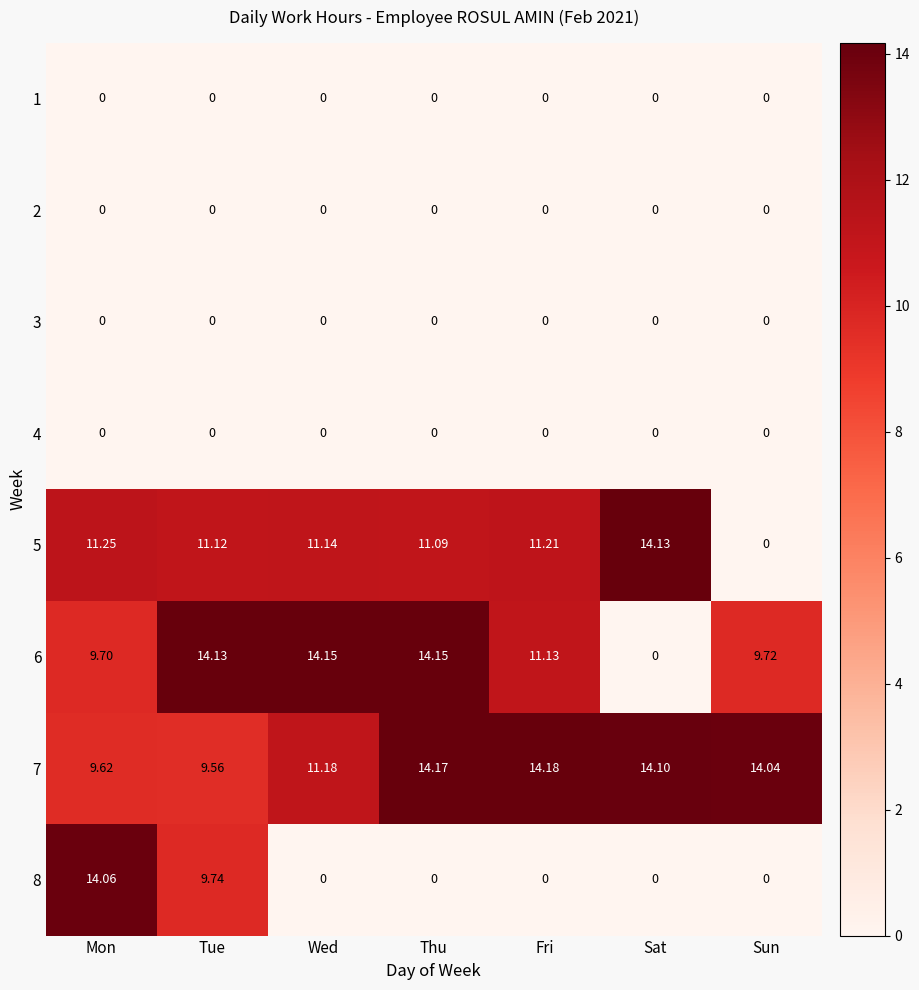

Where is 6 nearest to the value 7?

Mon